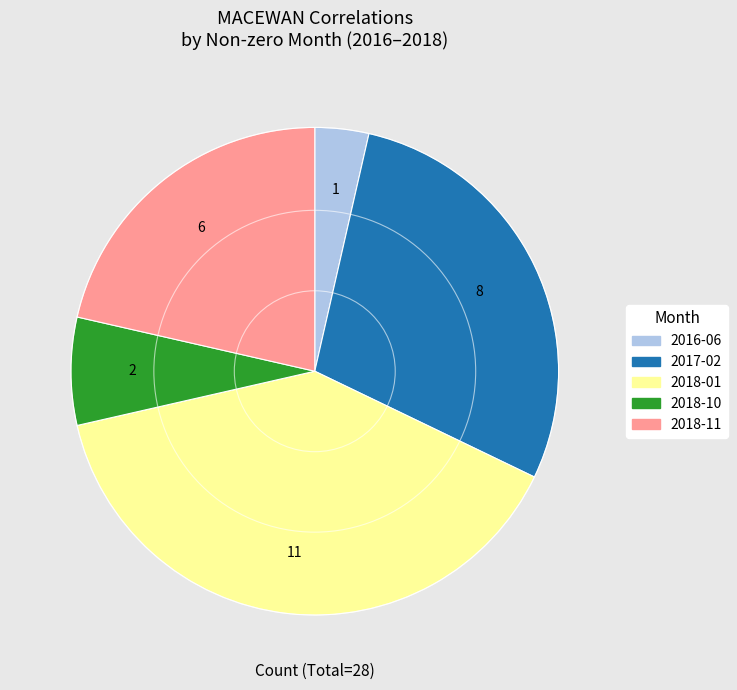

What is the ratio of the value at 2017-02 to the value at 2018-10?

4.0